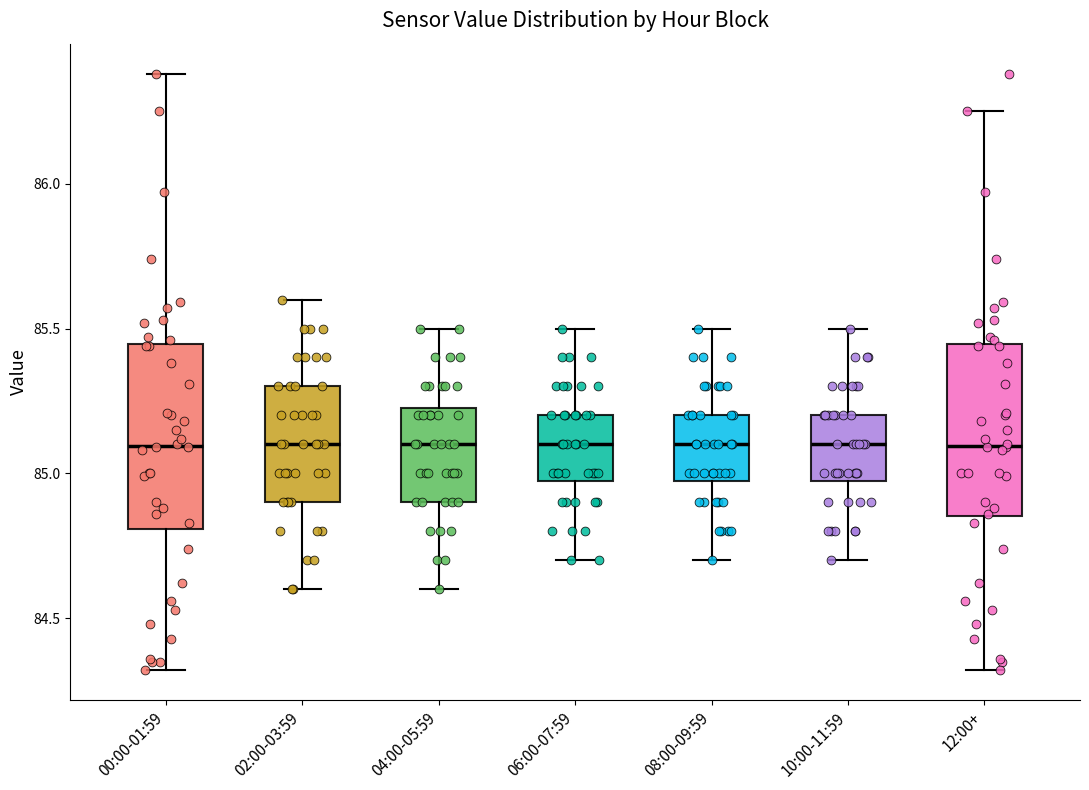

Reading left to right, transcribe this box plot: for each box, give where its median line is, the range the box spans, and where its two whiskers end, as read against the y-axis. The values are not printed on the chart, so give them approximately, as read against the axis.

00:00-01:59: median 85.10, box 84.80 to 85.45, whiskers 84.30 to 86.40
02:00-03:59: median 85.10, box 84.90 to 85.30, whiskers 84.60 to 85.60
04:00-05:59: median 85.10, box 84.90 to 85.25, whiskers 84.60 to 85.50
06:00-07:59: median 85.10, box 85.00 to 85.20, whiskers 84.70 to 85.50
08:00-09:59: median 85.10, box 85.00 to 85.20, whiskers 84.70 to 85.50
10:00-11:59: median 85.10, box 85.00 to 85.20, whiskers 84.70 to 85.50
12:00+: median 85.10, box 84.85 to 85.45, whiskers 84.30 to 86.25